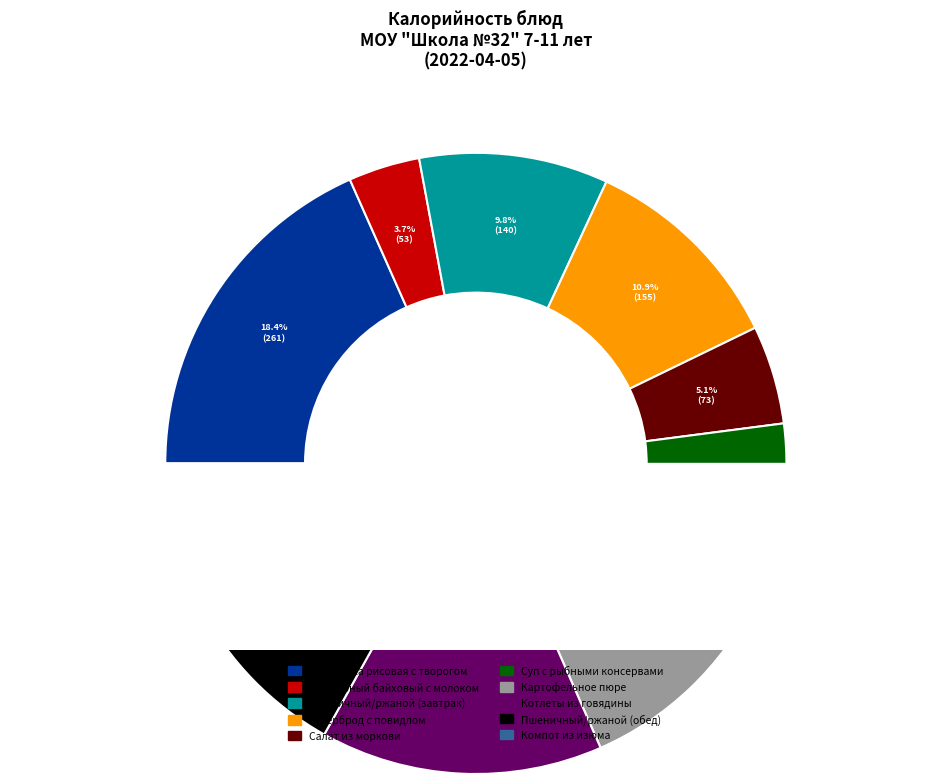

Rank the categories by value from lowest to highest.

Чай черный байховый с молоком, Салат из моркови, Компот из изюма, Пшеничный/ржаной (обед), Суп с рыбными консервами, Пшеничный/ржаной (завтрак), Бутерброд с повидлом, Картофельное пюре, Котлеты из говядины, Запеканка рисовая с творогом